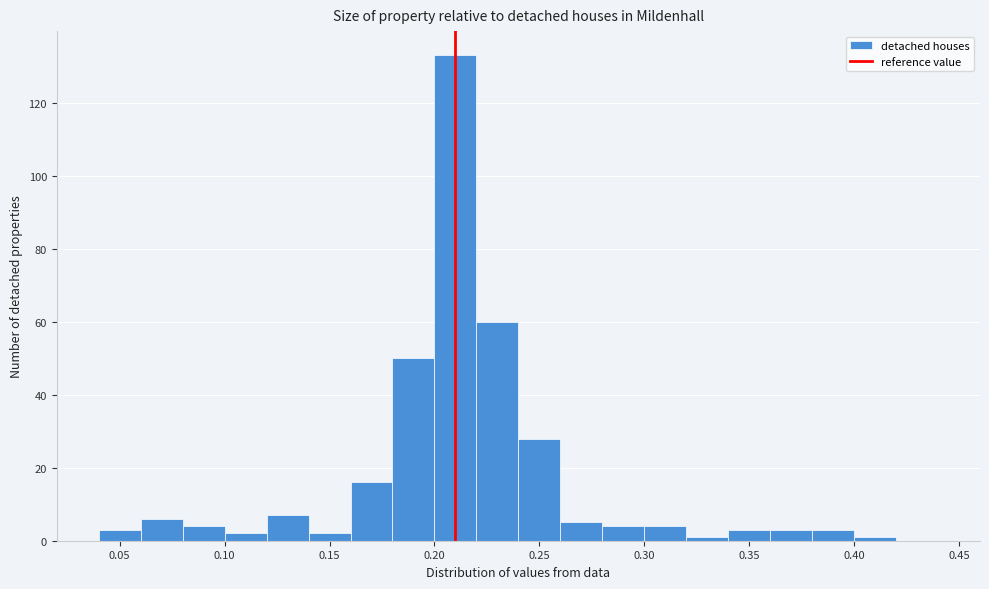

How tall is the bar that spans 0.06 to 0.08 on the x-axis? The values are not printed on the chart, so give them approximately, as read against the axis.

6